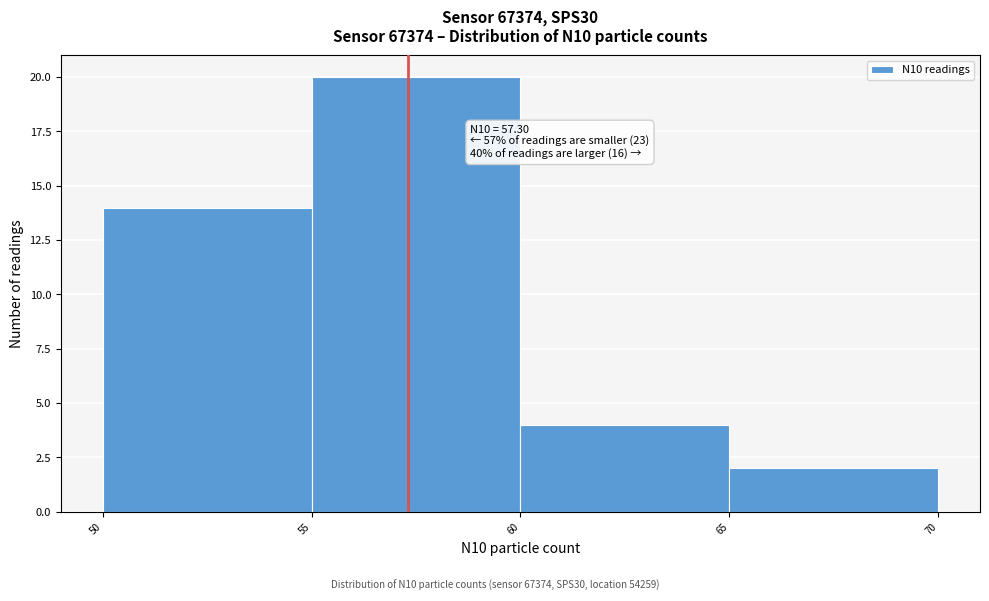

Over which range of the x-axis is the bar tallest?

55 to 60